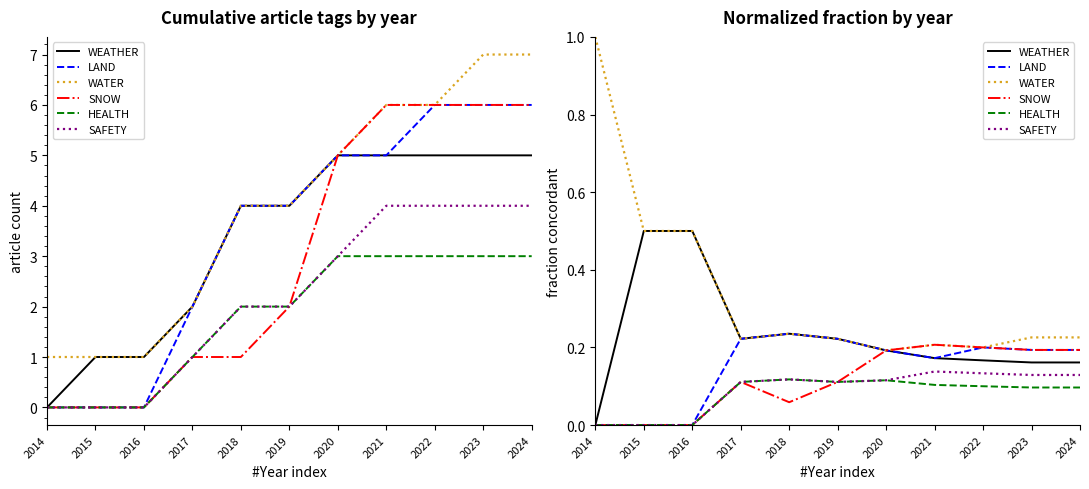

At 2014, list the series in order from largest to smallest.

WATER, WEATHER, LAND, SNOW, HEALTH, SAFETY